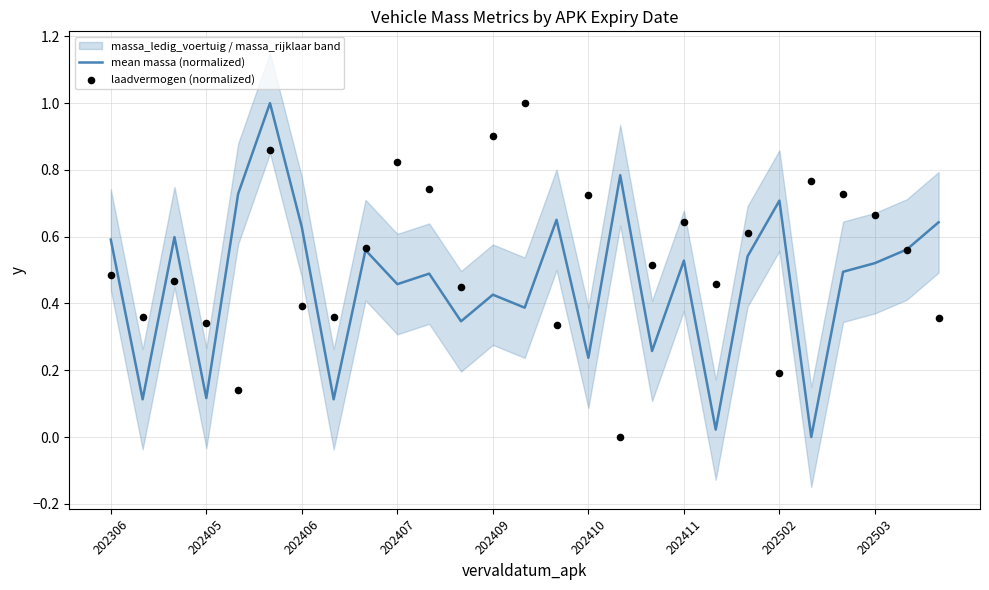

At how many categories does at least one series exceed 0?

27